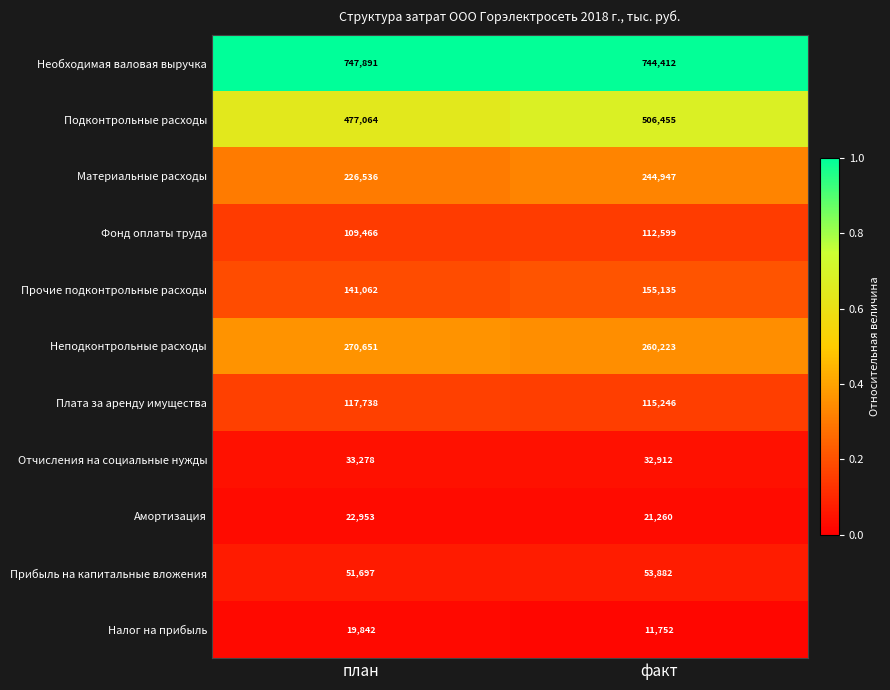

What is the sum of all Прибыль на капитальные вложения values?

105579